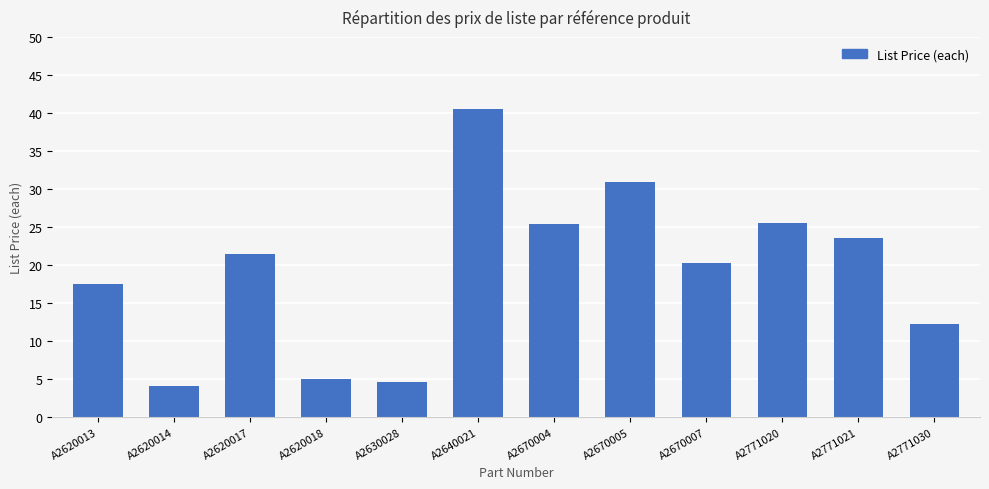

What is the sum of all values?

230.9